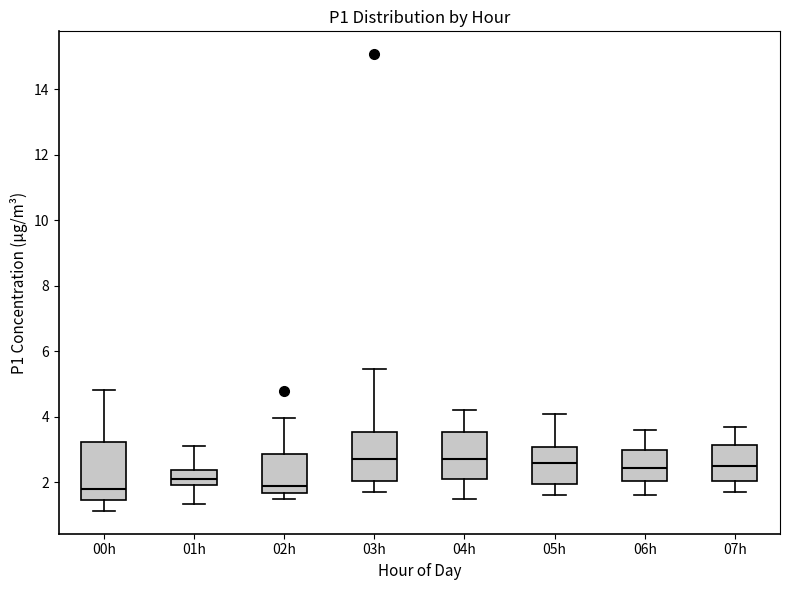

Reading left to right, read every box against the y-axis: the position of its median line, the range the box covers, and the ends of its whiskers. The values are not printed on the chart, so give them approximately, as read against the axis.

00h: median 1.8, box 1.4 to 3.2, whiskers 1.2 to 4.8
01h: median 2.2, box 2.0 to 2.4, whiskers 1.4 to 3.2
02h: median 2.0, box 1.6 to 2.8, whiskers 1.6 (just below the box's lower edge) to 4.0
03h: median 2.8, box 2.0 to 3.6, whiskers 1.8 to 5.4
04h: median 2.8, box 2.2 to 3.6, whiskers 1.6 to 4.2
05h: median 2.6, box 2.0 to 3.0, whiskers 1.6 to 4.2
06h: median 2.4, box 2.0 to 3.0, whiskers 1.6 to 3.6
07h: median 2.6, box 2.0 to 3.2, whiskers 1.8 to 3.8